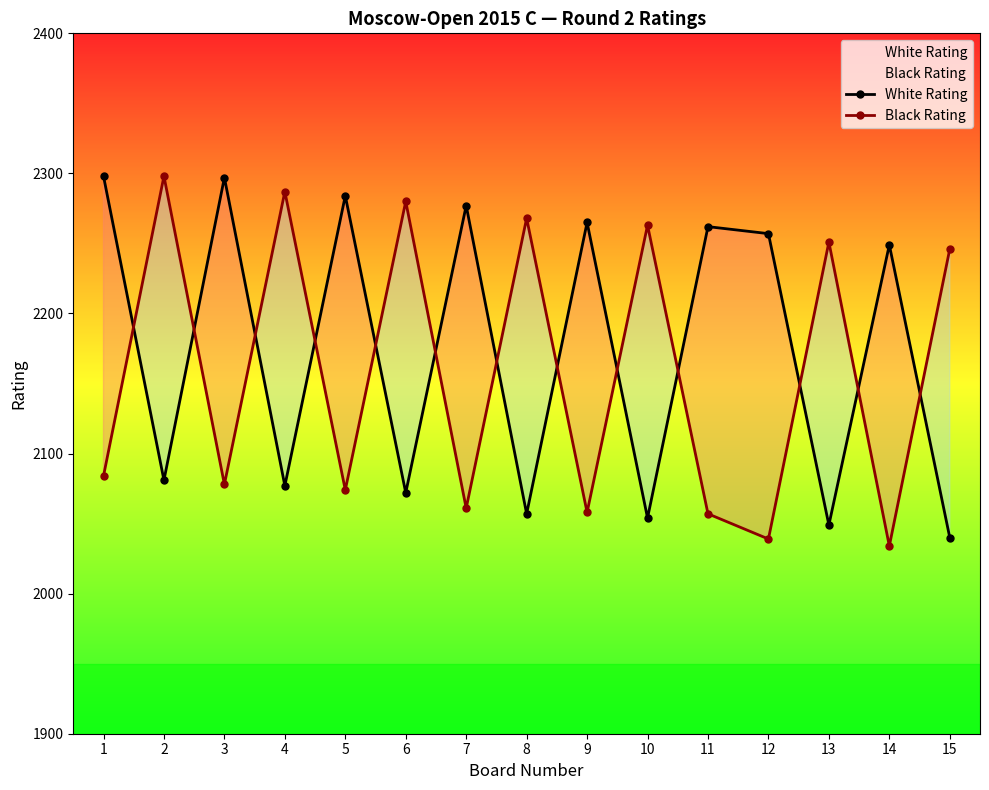

Rank the categories by Black Rating value from highest to lowest.

2, 4, 6, 8, 10, 13, 15, 1, 3, 5, 7, 9, 11, 12, 14